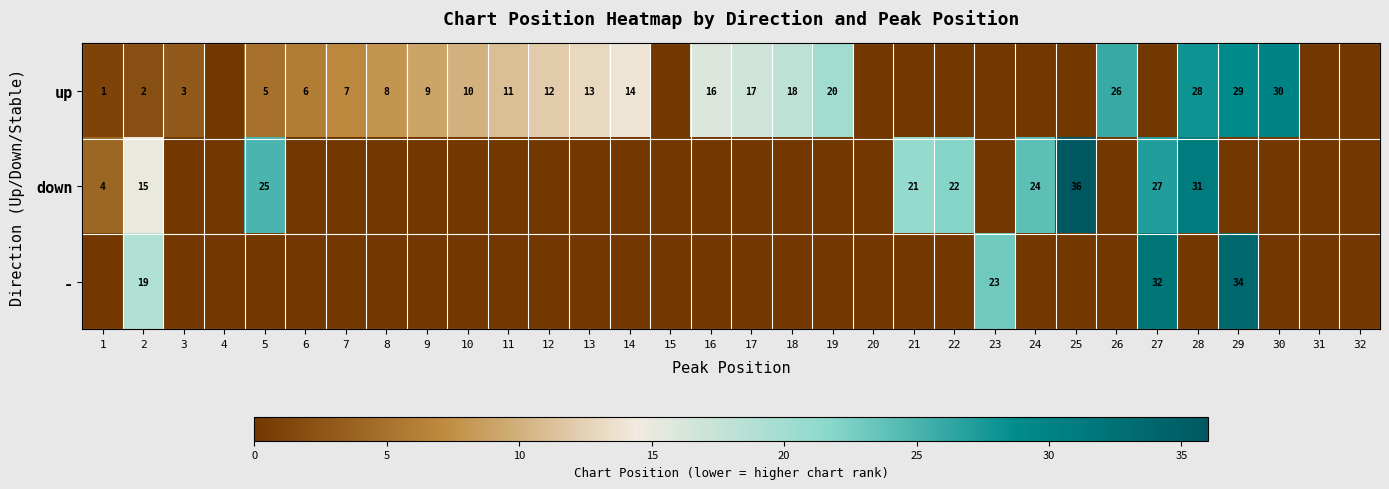

The up series shows 13 at 30. True or false?

False